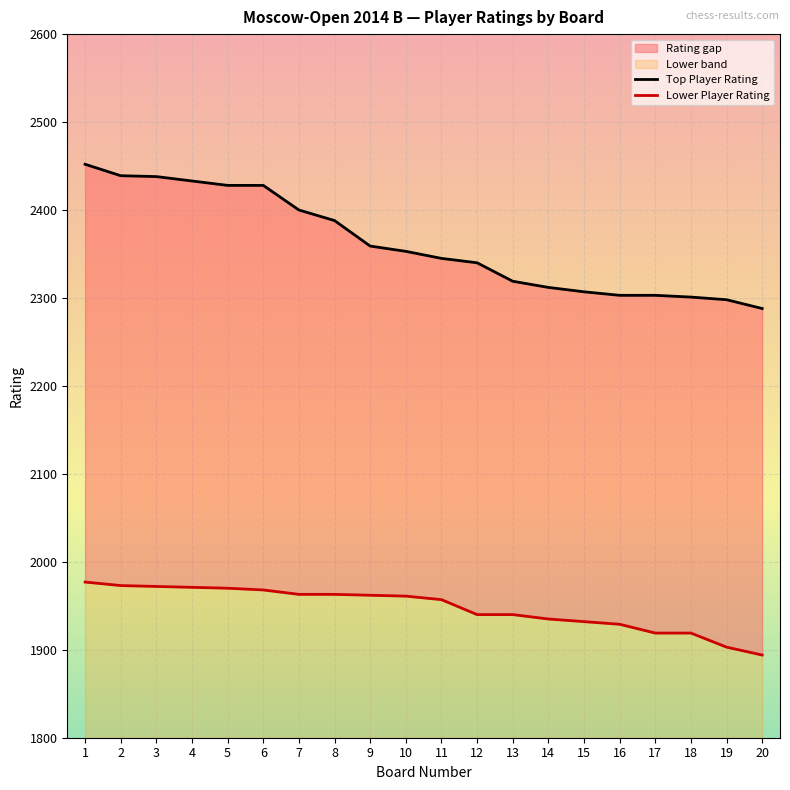

What is the spread (max minus min) of values at 1?

475